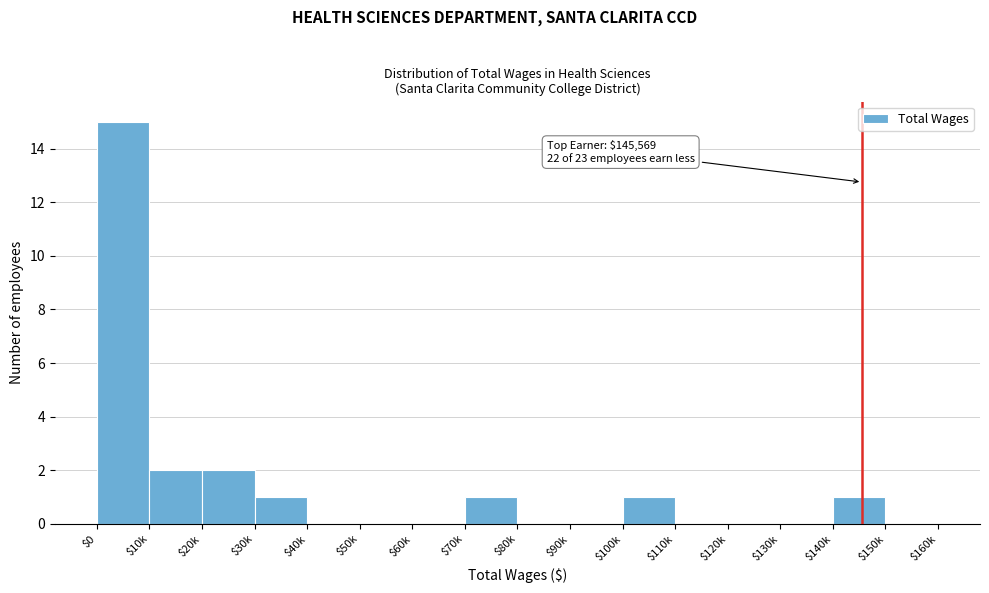

The value at $100k is 1. True or false?

True